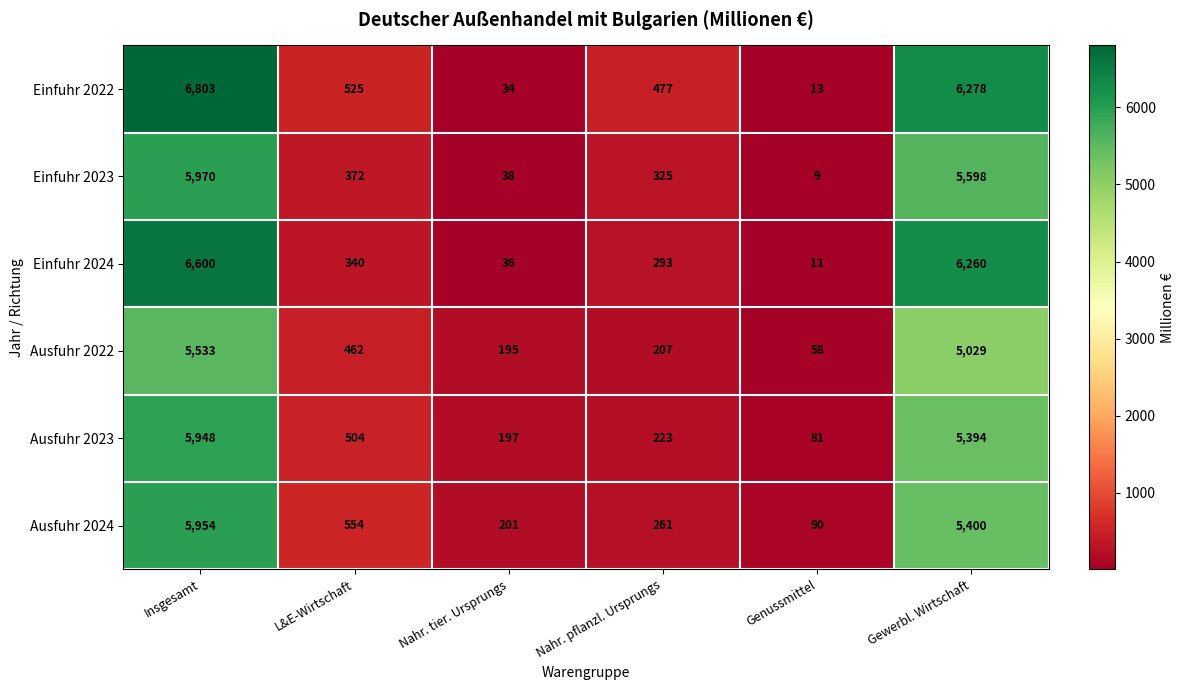

At which label is Ausfuhr 2022 closest to 2795?

Gewerbl. Wirtschaft